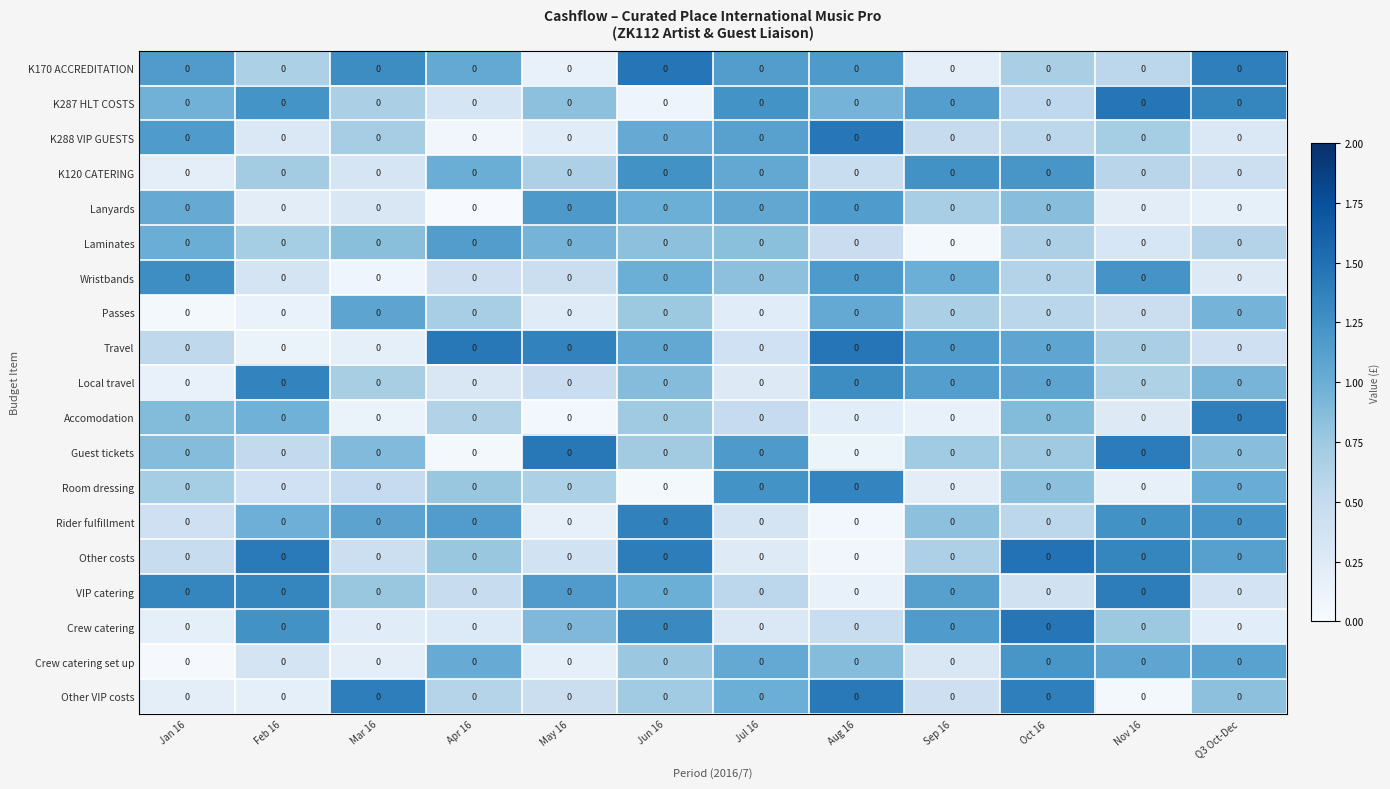

What is the maximum value shown in the chart?

1.5